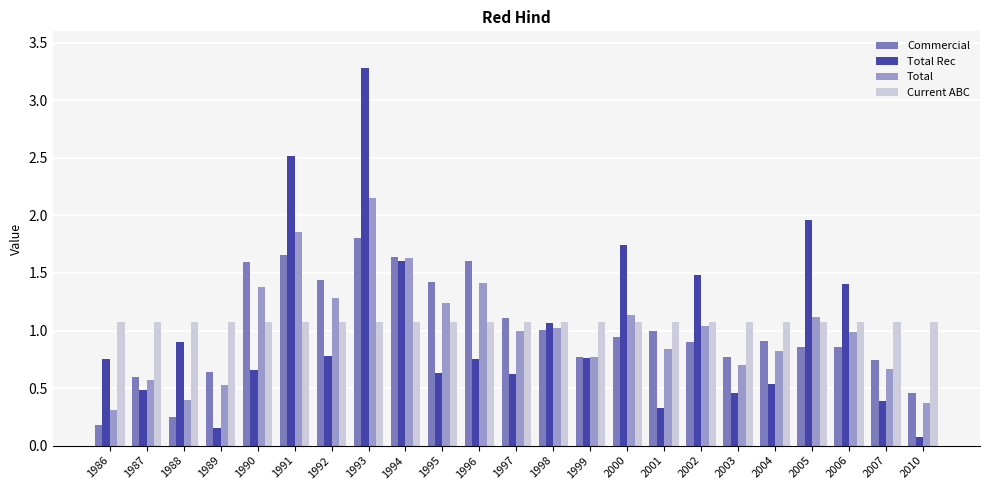

What is the sum of all Current ABC values?

24.6